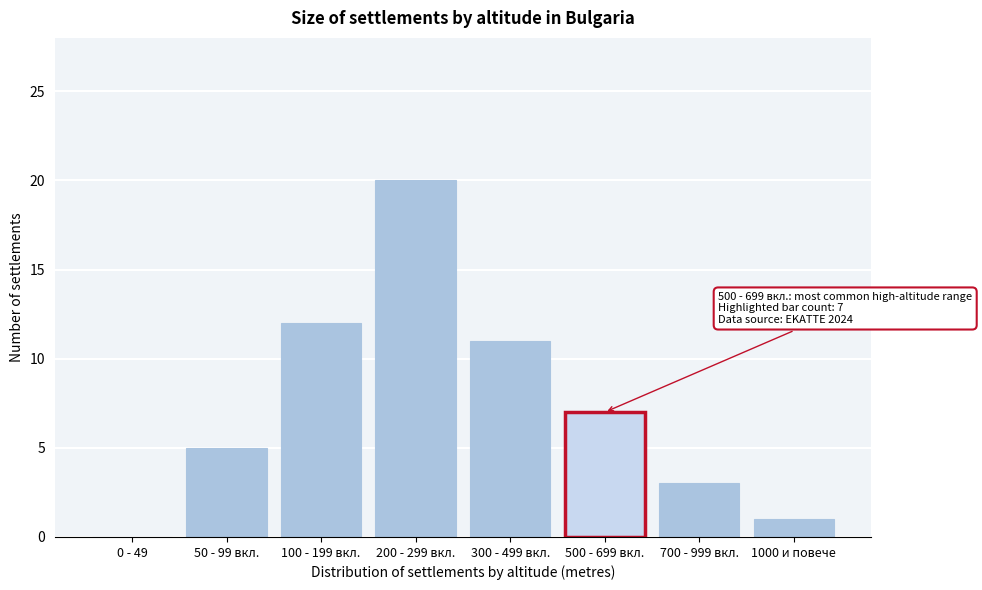

Reading left to right, transcribe all the data shown in this chart.

0 - 49=0	50 - 99 вкл.=5	100 - 199 вкл.=12	200 - 299 вкл.=20	300 - 499 вкл.=11	500 - 699 вкл.=7	700 - 999 вкл.=3	1000 и повече=1